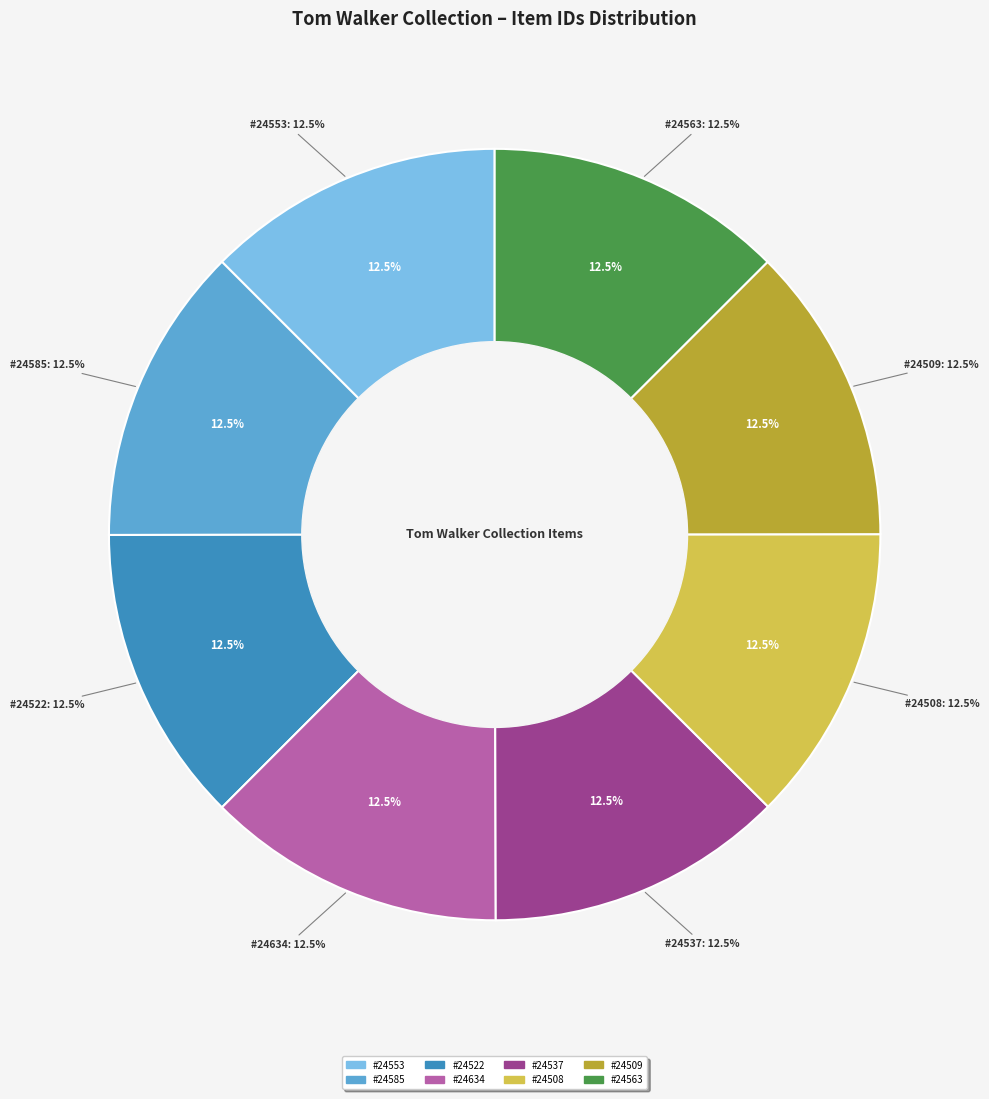

Is there a majority slice in this chart?

No